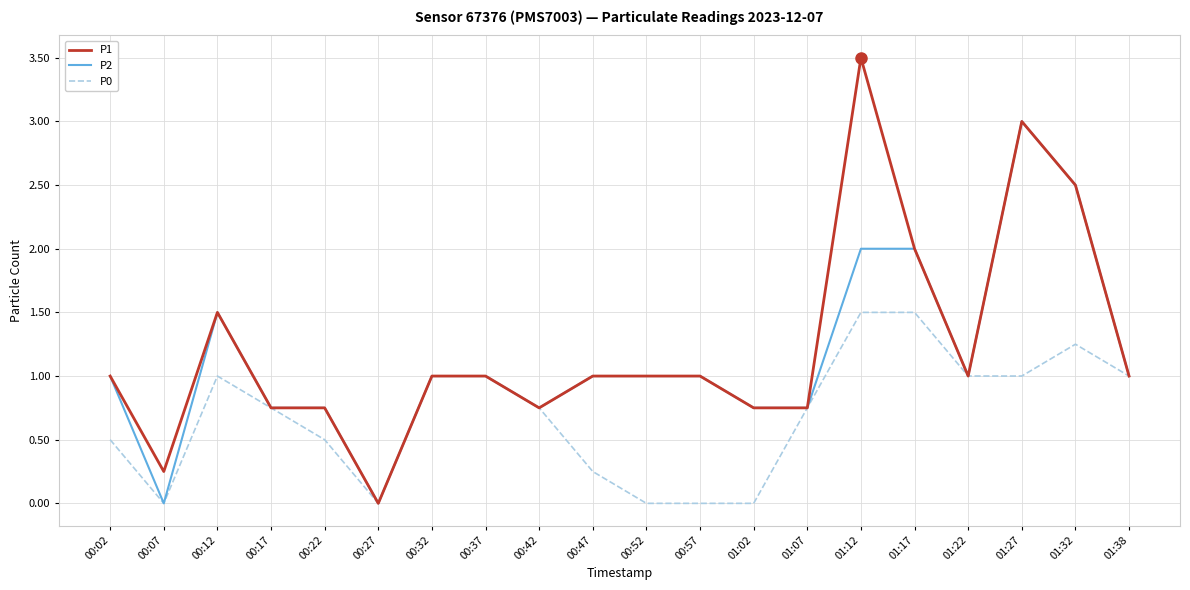

What is the total value across all series at 01:12?

7.0